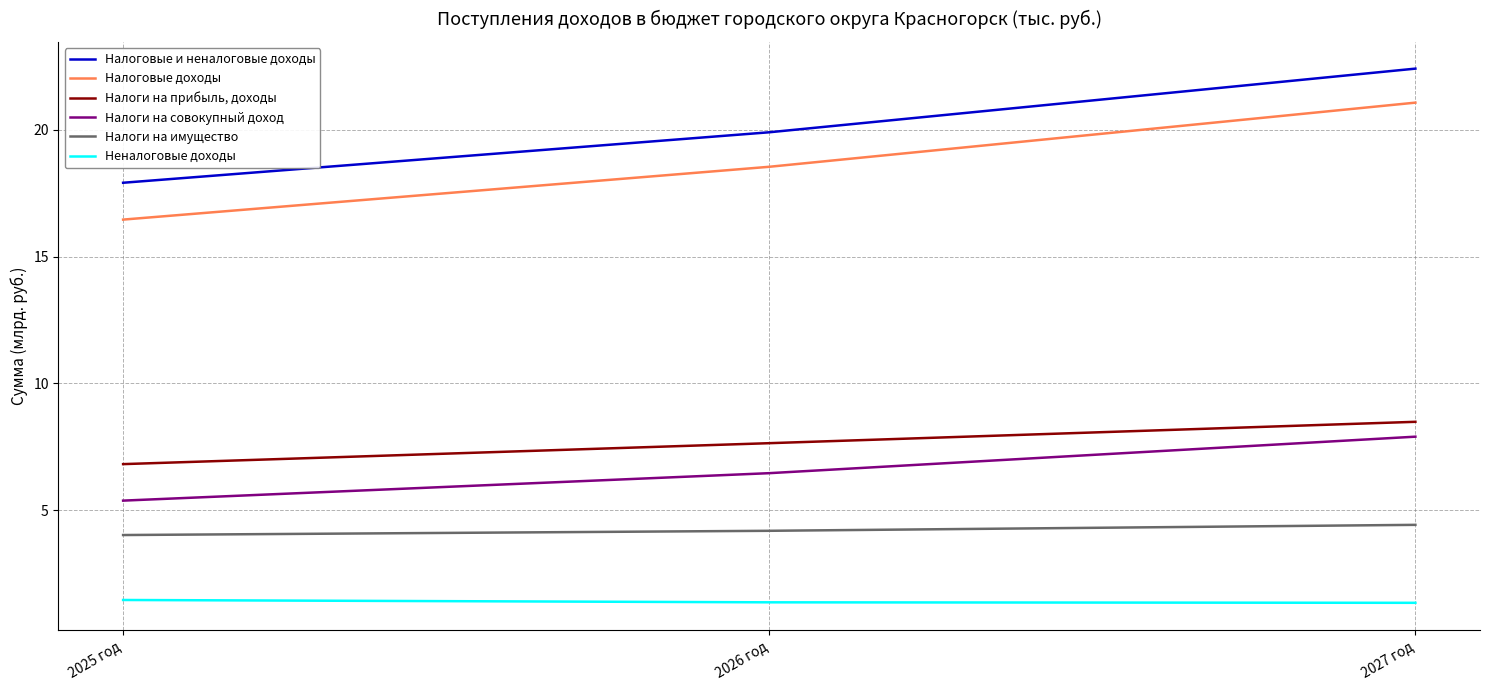

What are all the series names shown in the legend?

Налоговые и неналоговые доходы, Налоговые доходы, Налоги на прибыль, доходы, Налоги на совокупный доход, Налоги на имущество, Неналоговые доходы